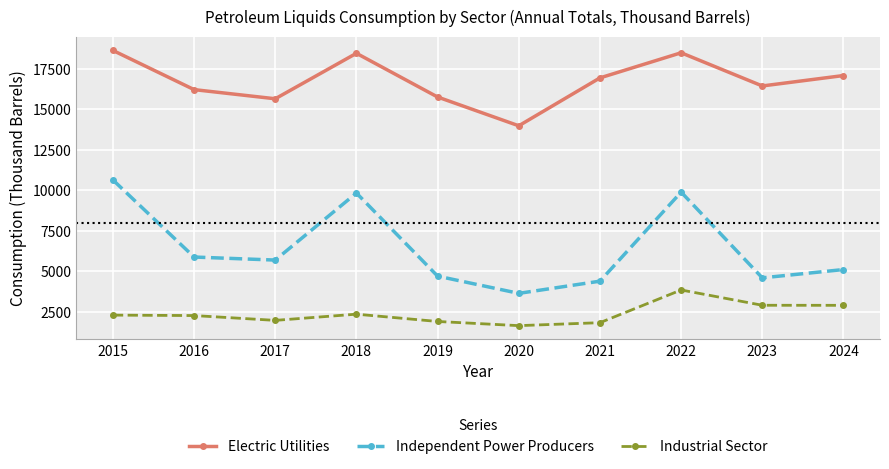

At which category does Independent Power Producers reach its first local valley?

2017